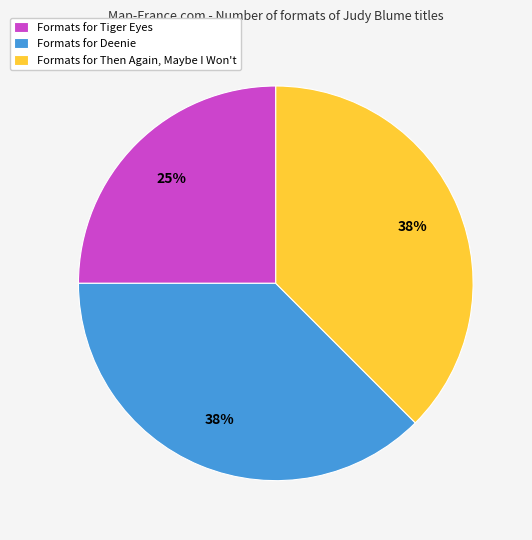

How many segments does this pie chart have?

3